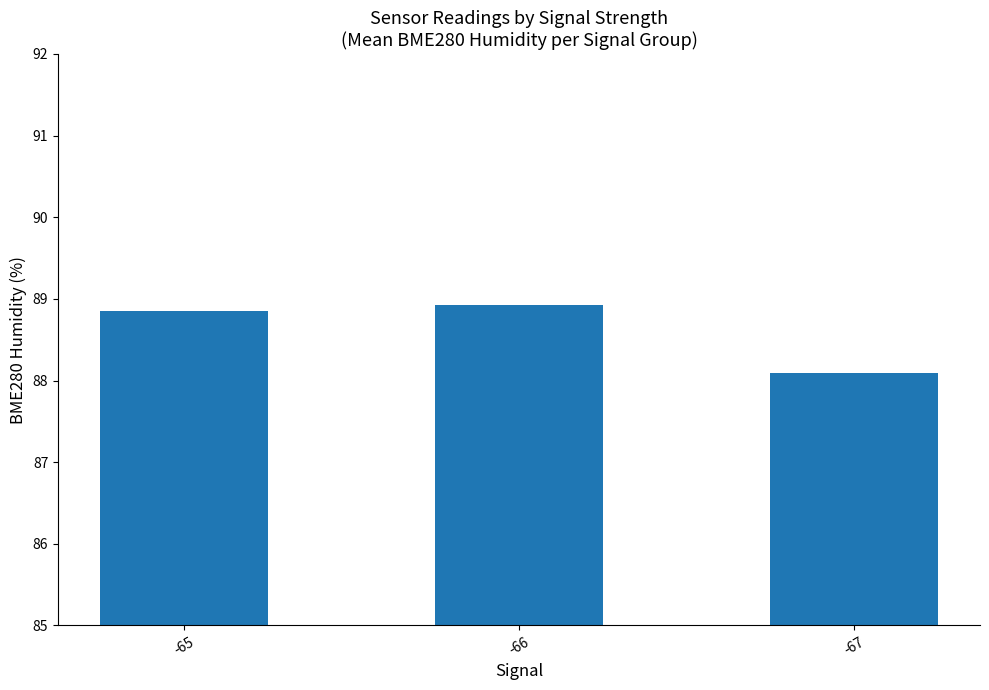

What is the value of the 2nd bar from the left?

88.9